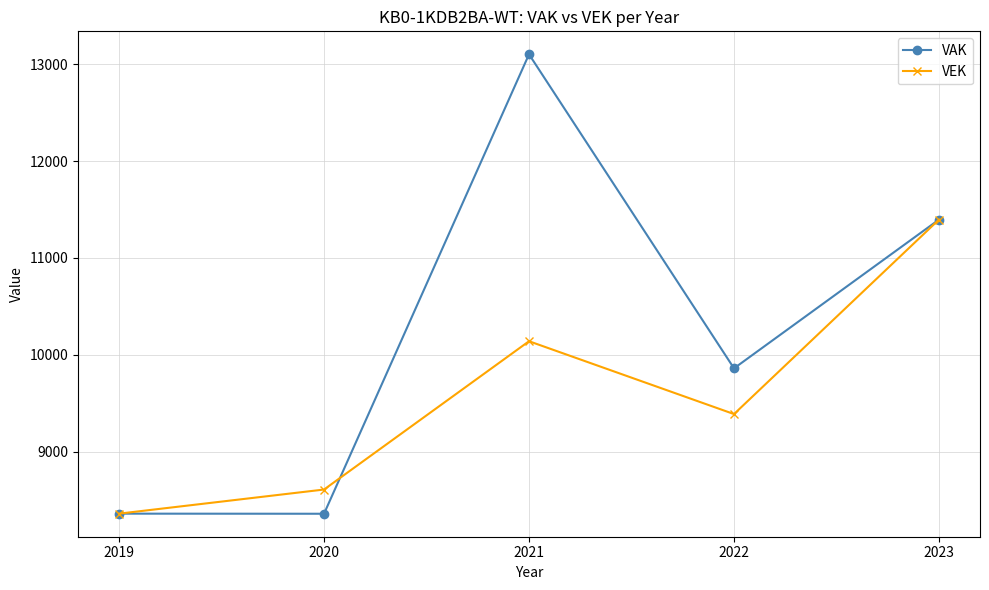

Count the number of data series in this chart.

2